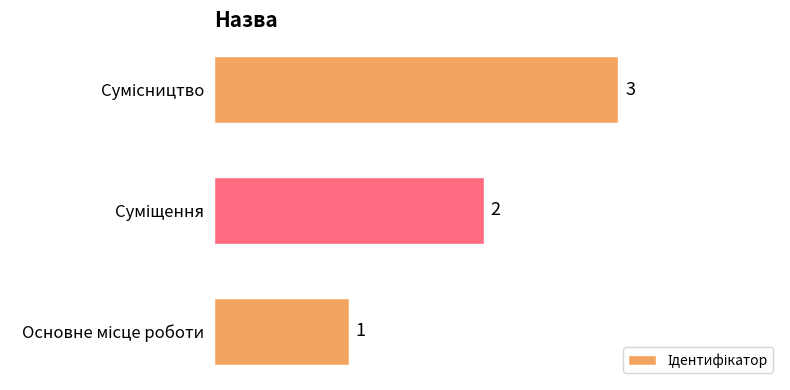

Count the values in the range 1 to 3.

3